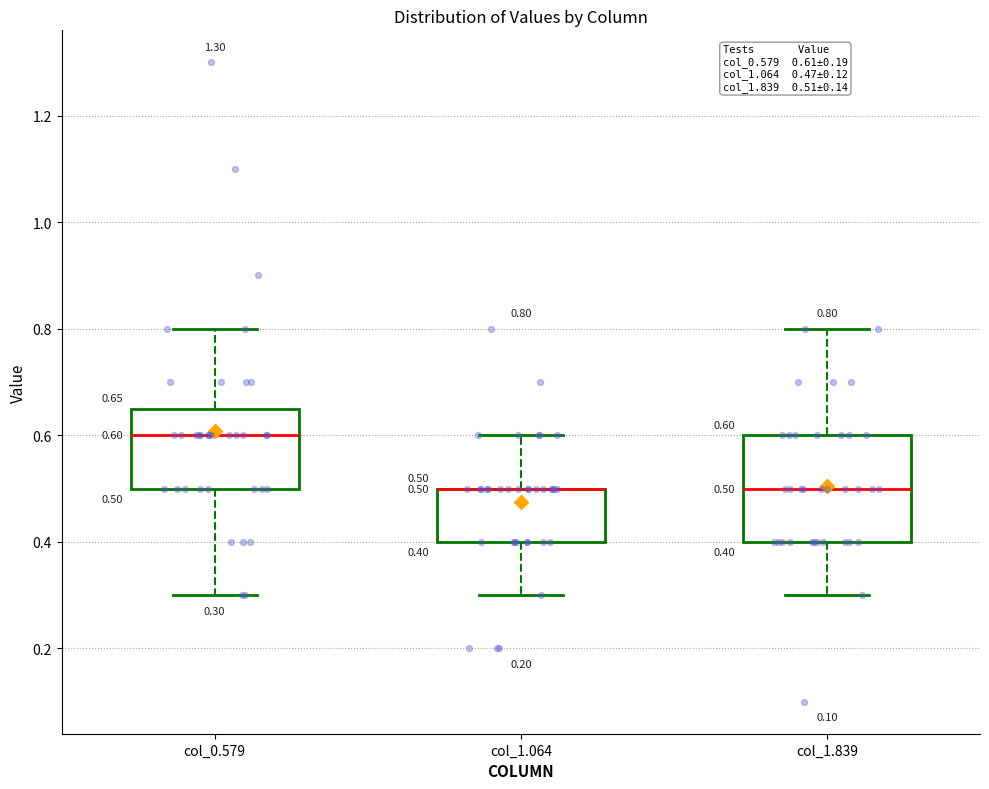

Which box is the tallest, from its lower edge to its upper edge?

col_1.839